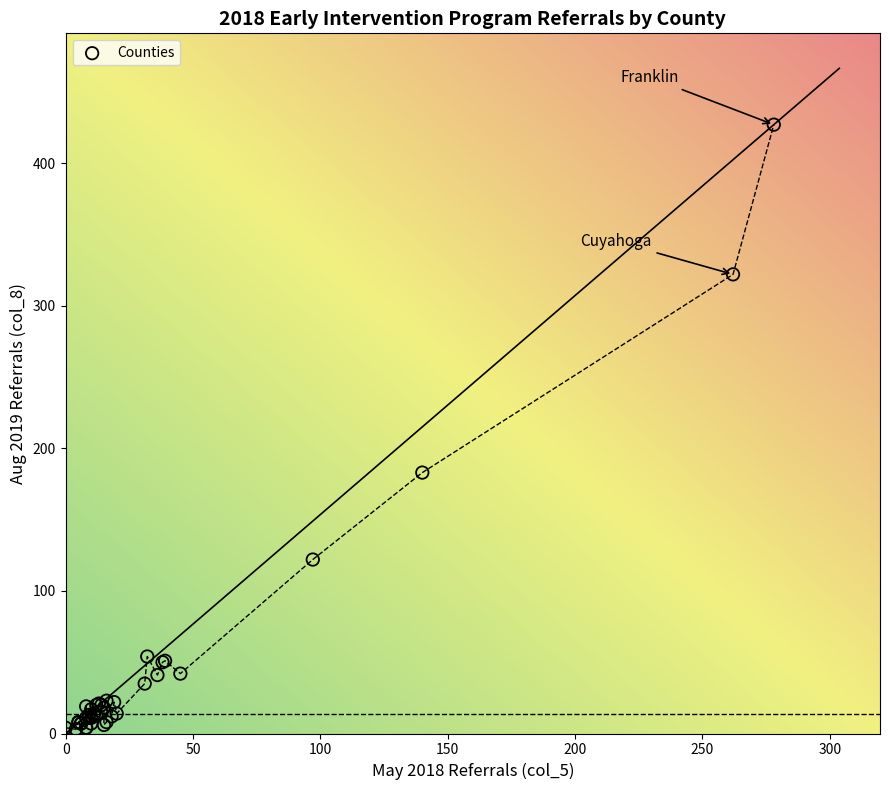

What Y value in the scatter plot is closest to 215?

183